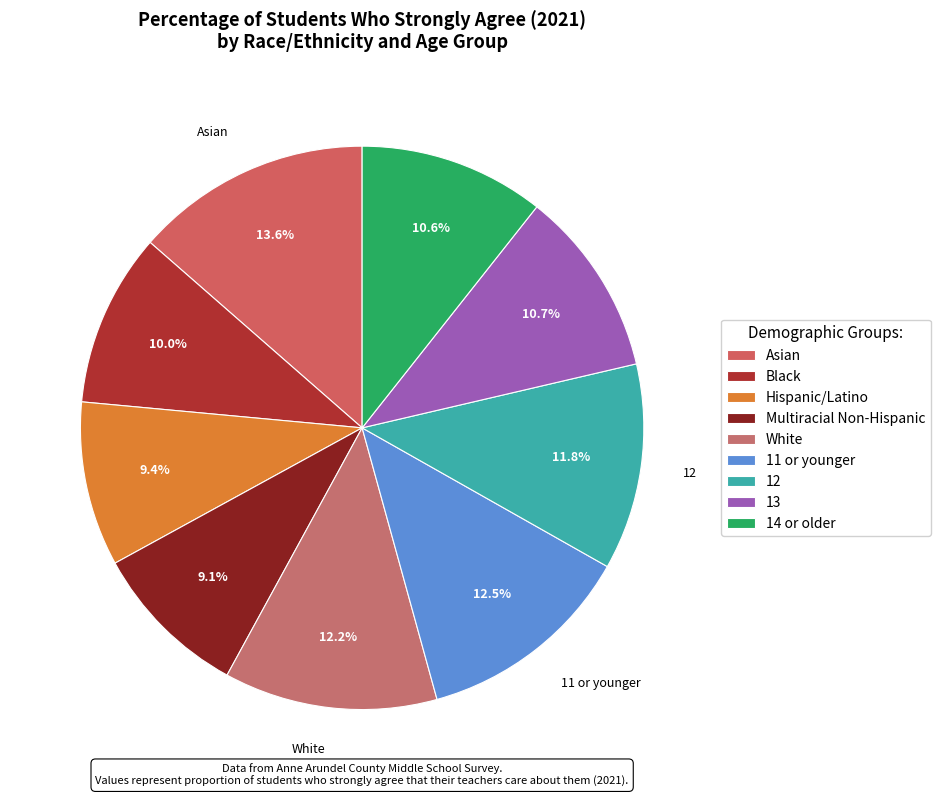

Is 14 or older the majority of the pie?

No